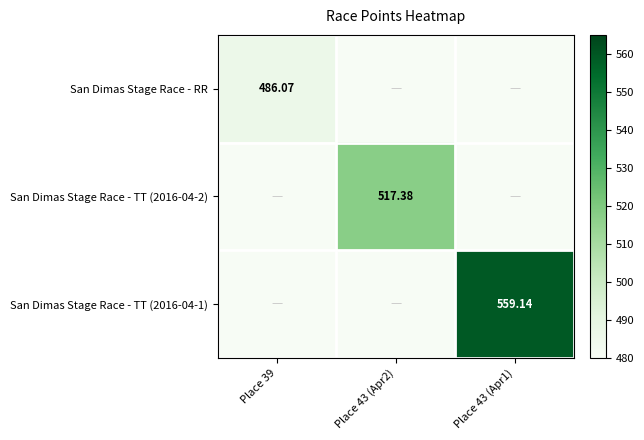

What is the maximum value shown in the chart?

559.1